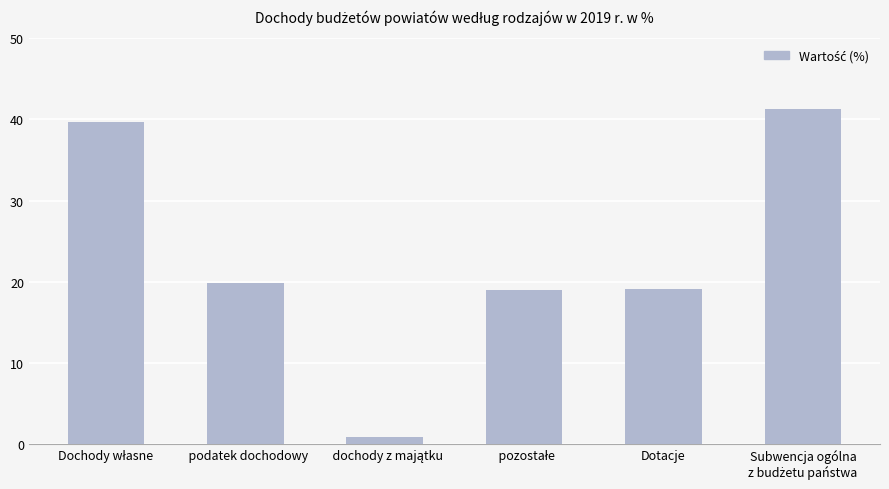

Is it true that the value at   podatek dochodowy is 19.9?

True